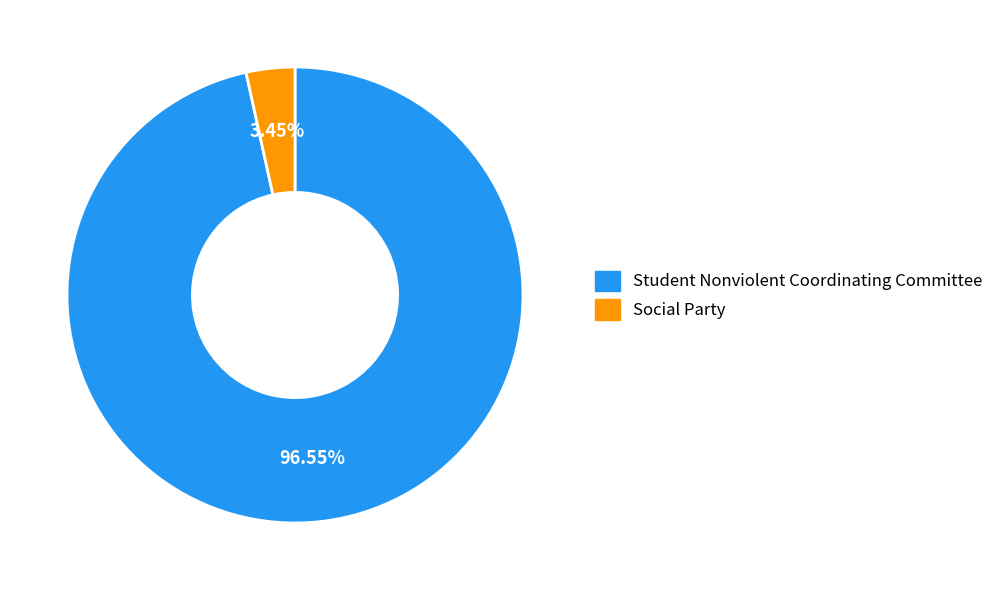

Which slice is the largest?

Student Nonviolent Coordinating Committee